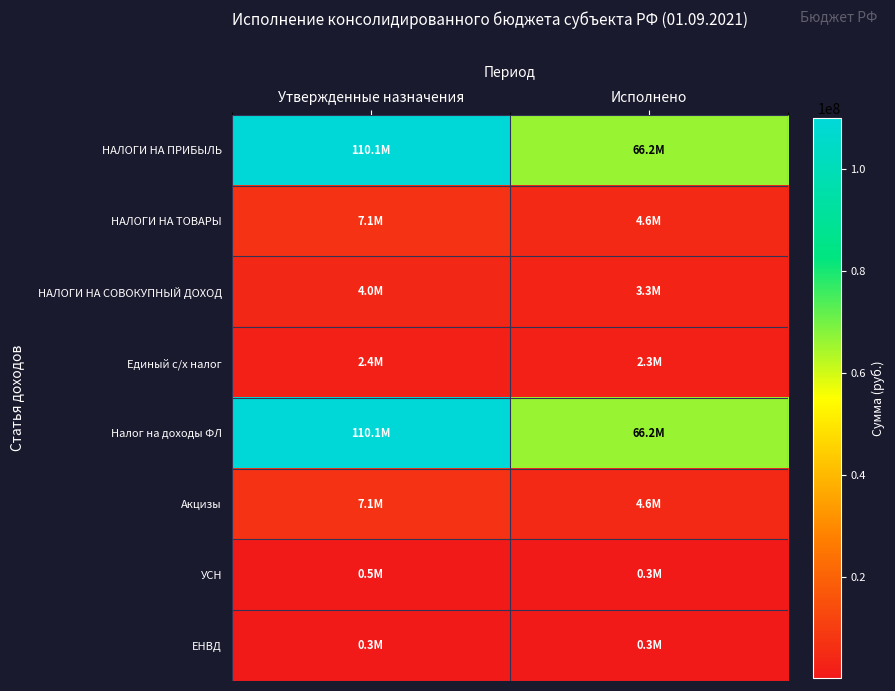

Reading right to left, list all the values displayed in this chart.

НАЛОГИ НА ПРИБЫЛЬ: Исполнено=66238816.0	Утвержденные назначения=110055630.0
НАЛОГИ НА ТОВАРЫ: Исполнено=4590330.1	Утвержденные назначения=7123700.0
НАЛОГИ НА СОВОКУПНЫЙ ДОХОД: Исполнено=3331179.4	Утвержденные назначения=3984988.0
Единый с/х налог: Исполнено=2284990.1	Утвержденные назначения=2366483.0
Налог на доходы ФЛ: Исполнено=66238816.0	Утвержденные назначения=110055630.0
Акцизы: Исполнено=4590330.1	Утвержденные назначения=7123700.0
УСН: Исполнено=270029.2	Утвержденные назначения=473802.0
ЕНВД: Исполнено=310700.5	Утвержденные назначения=310394.0